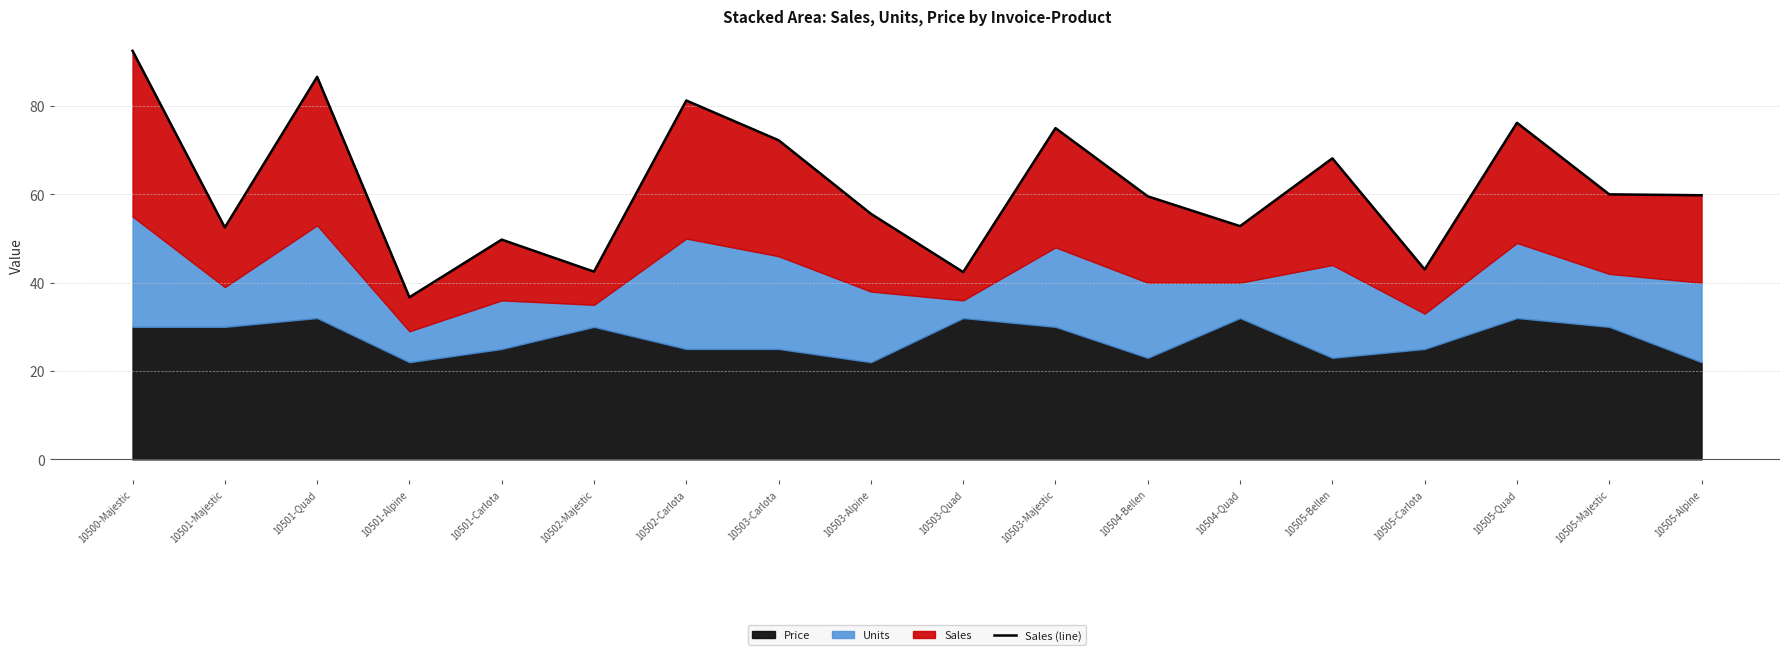

What is the label of the 6th point from the left?

10502-Majestic